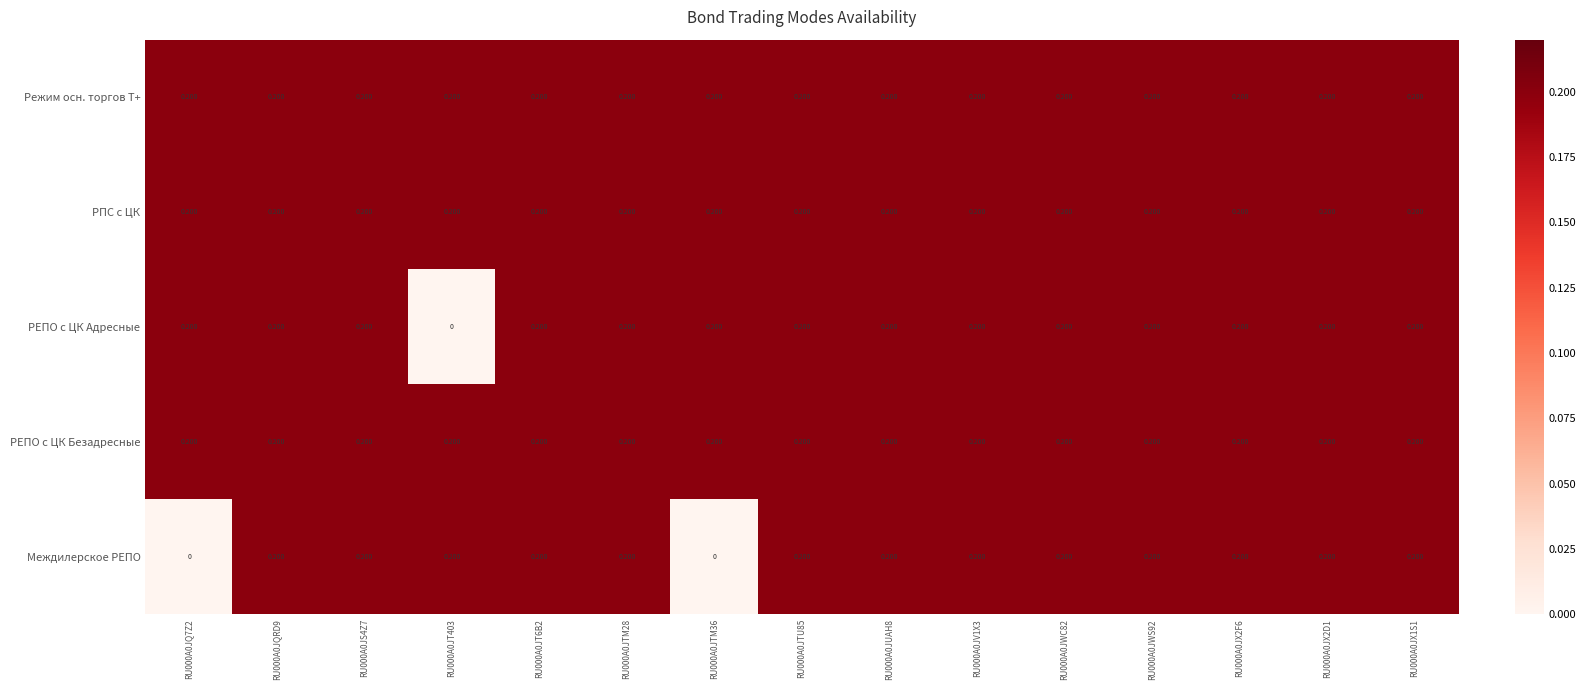

Which series changed the most between RU000A0JQ7Z2 and RU000A0JX2F6?

Междилерское РЕПО